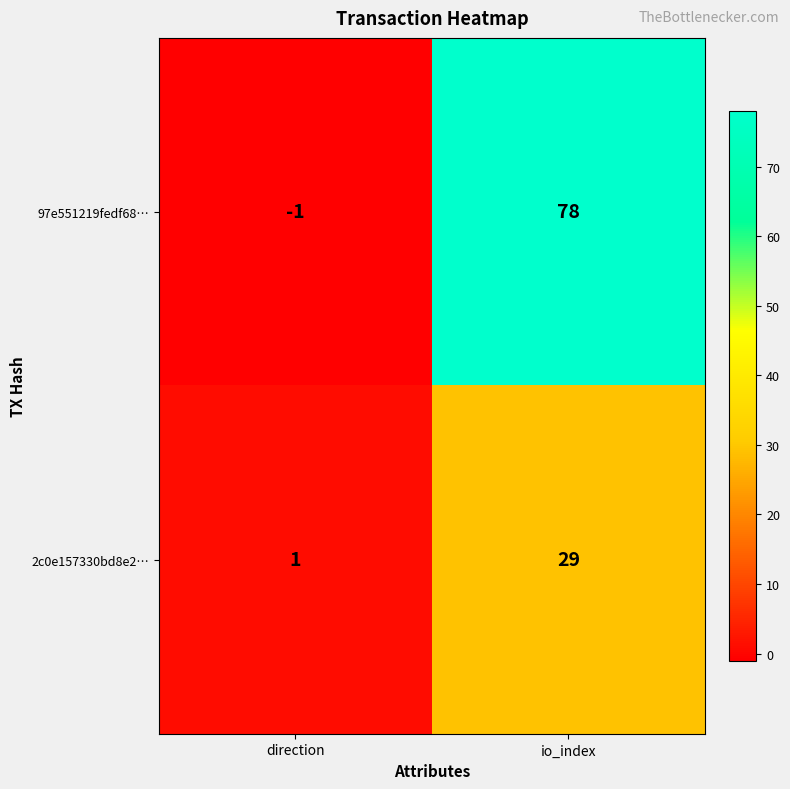

At which label is 2c0e157330bd8e2… closest to 15?

direction